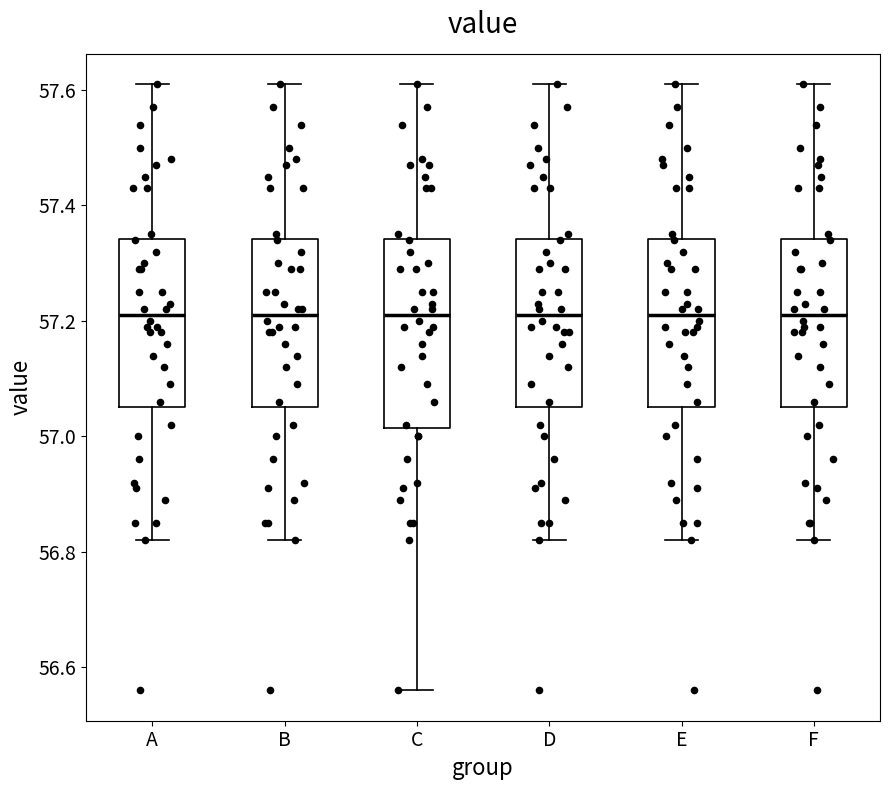

Where does the median line of the box for C sit on the y-axis? The values are not printed on the chart, so give them approximately, as read against the axis.

57.22